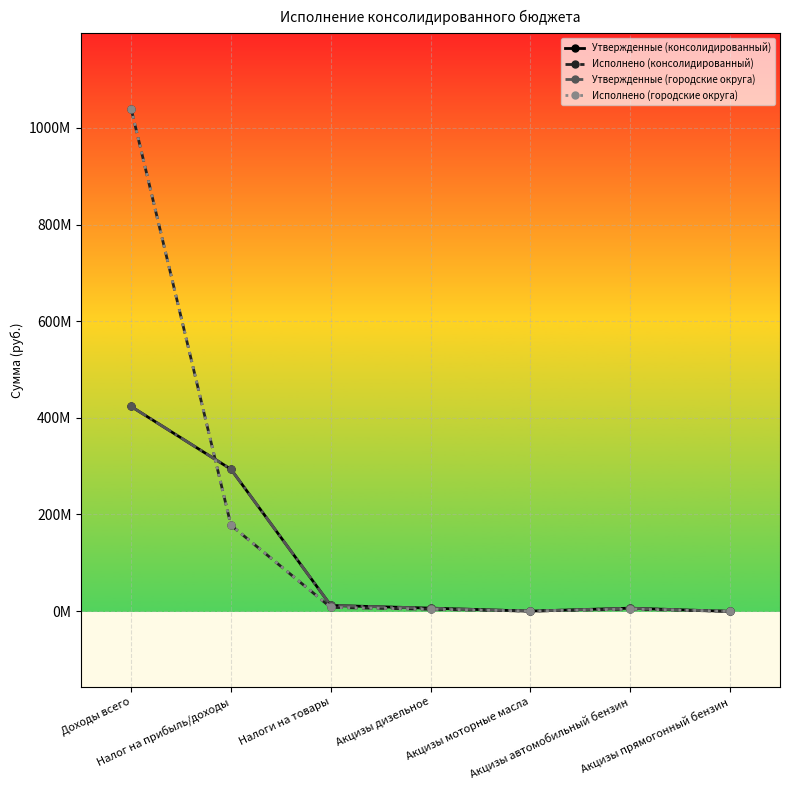

Reading left to right, extract all data points from this chart.

Утвержденные (консолидированный): Доходы всего=423479514.9	Налог на прибыль/доходы=293610035.3	Налоги на товары=11725100.0	Акцизы дизельное=6193159.2	Акцизы моторные масла=27633.1	Акцизы автомобильный бензин=6132426.1	Акцизы прямогонный бензин=-628118.4
Исполнено (консолидированный): Доходы всего=1039702338.6	Налог на прибыль/доходы=177732814.6	Налоги на товары=7701718.9	Акцизы дизельное=3889275.9	Акцизы моторные масла=22727.3	Акцизы автомобильный бензин=4152790.1	Акцизы прямогонный бензин=-363074.5
Утвержденные (городские округа): Доходы всего=423479514.9	Налог на прибыль/доходы=293610035.3	Налоги на товары=11725100.0	Акцизы дизельное=6193159.2	Акцизы моторные масла=27633.1	Акцизы автомобильный бензин=6132426.1	Акцизы прямогонный бензин=-628118.4
Исполнено (городские округа): Доходы всего=1039702338.6	Налог на прибыль/доходы=177732814.6	Налоги на товары=7701718.9	Акцизы дизельное=3889275.9	Акцизы моторные масла=22727.3	Акцизы автомобильный бензин=4152790.1	Акцизы прямогонный бензин=-363074.5